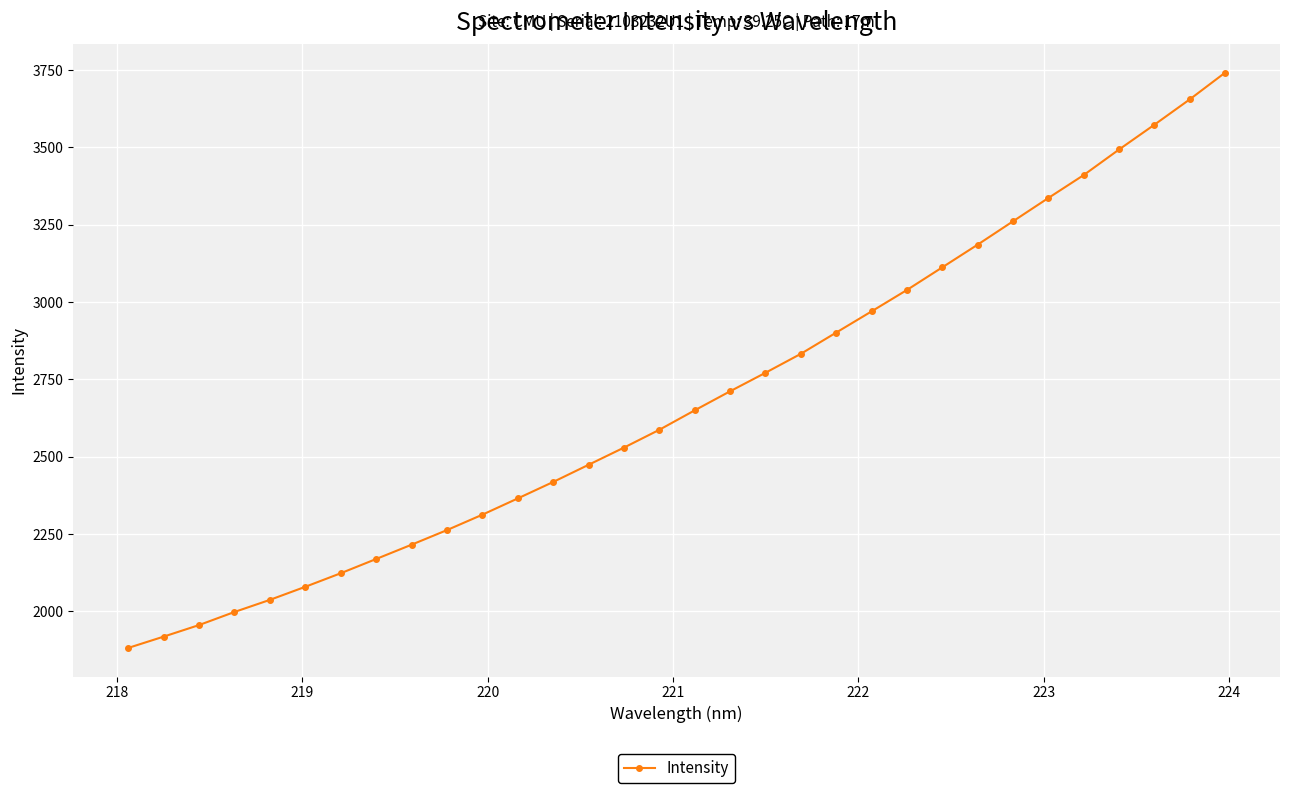

What is the smallest value displayed?

1882.0